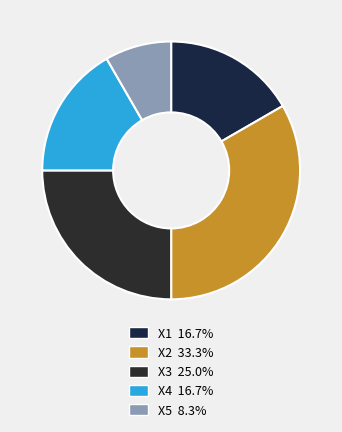

How many slices are in this pie chart?

5